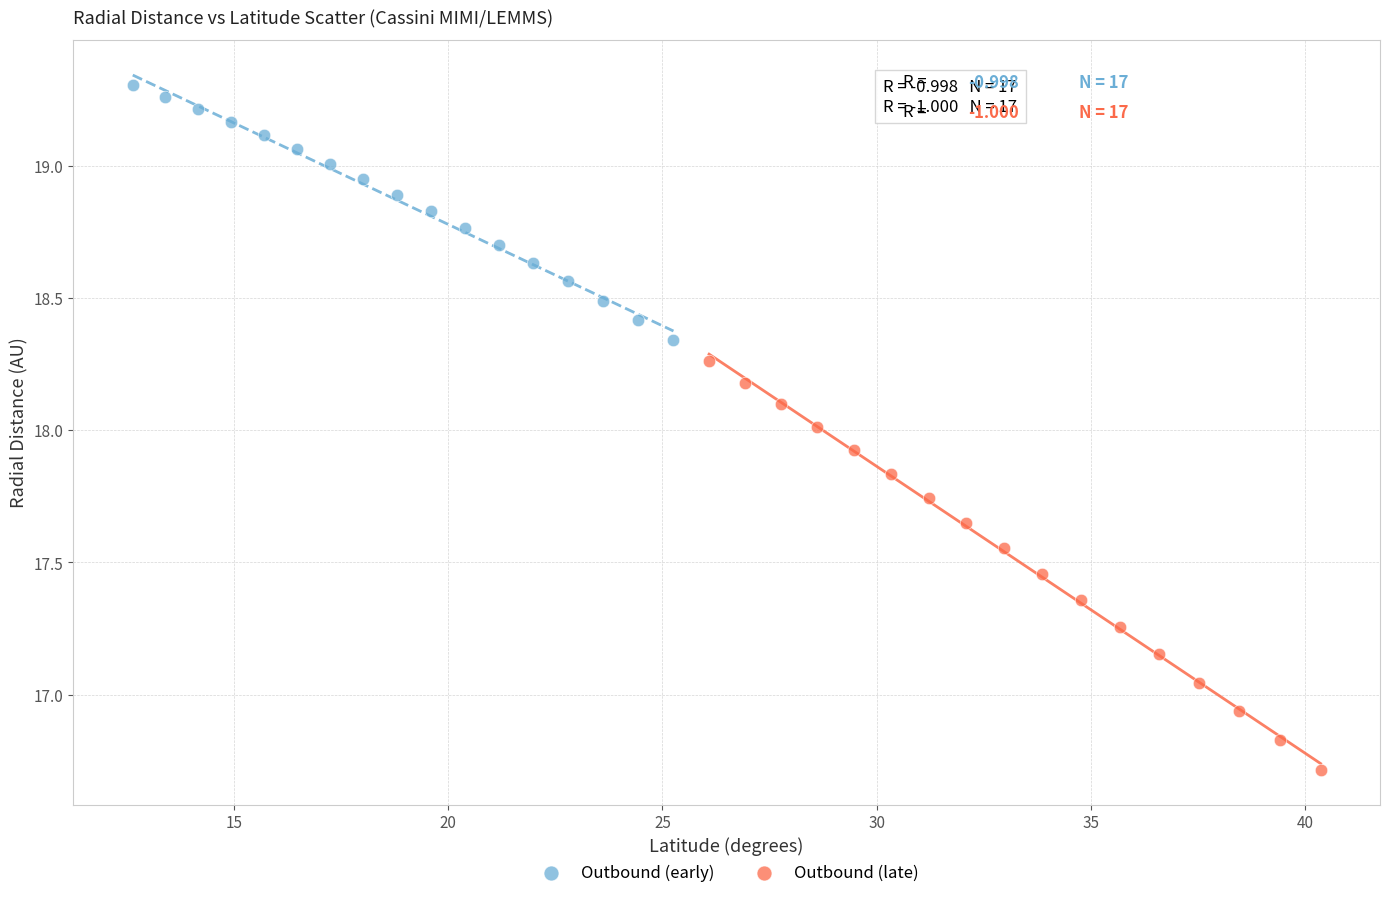

Which series contains the highest Y value?

Outbound (early)